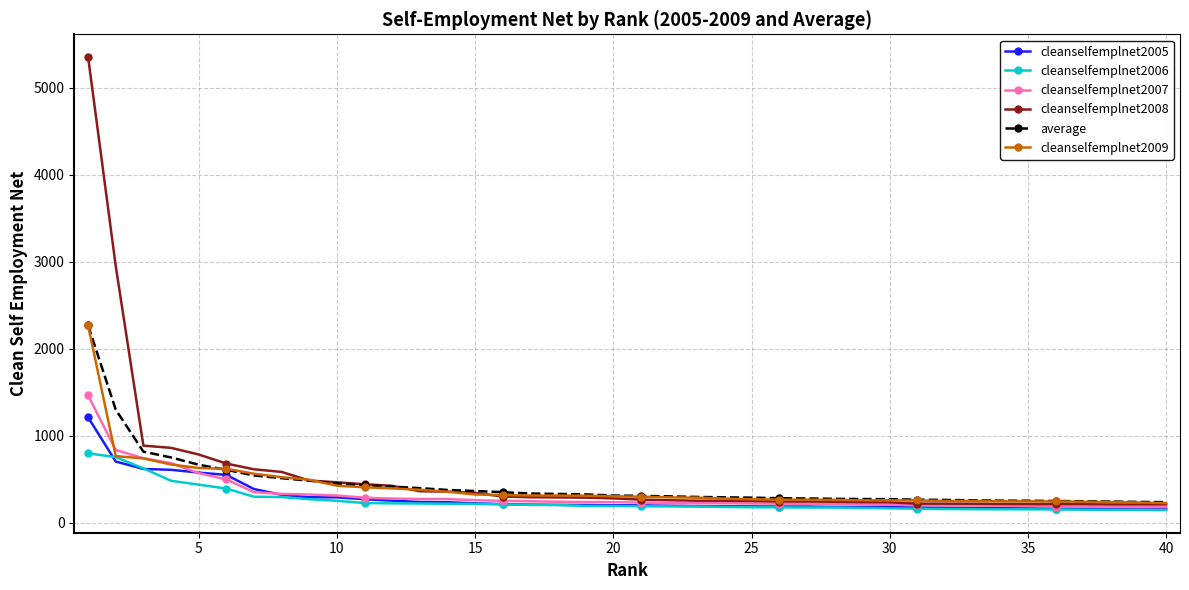

Which series has the largest total across all categories?

cleanselfemplnet2008